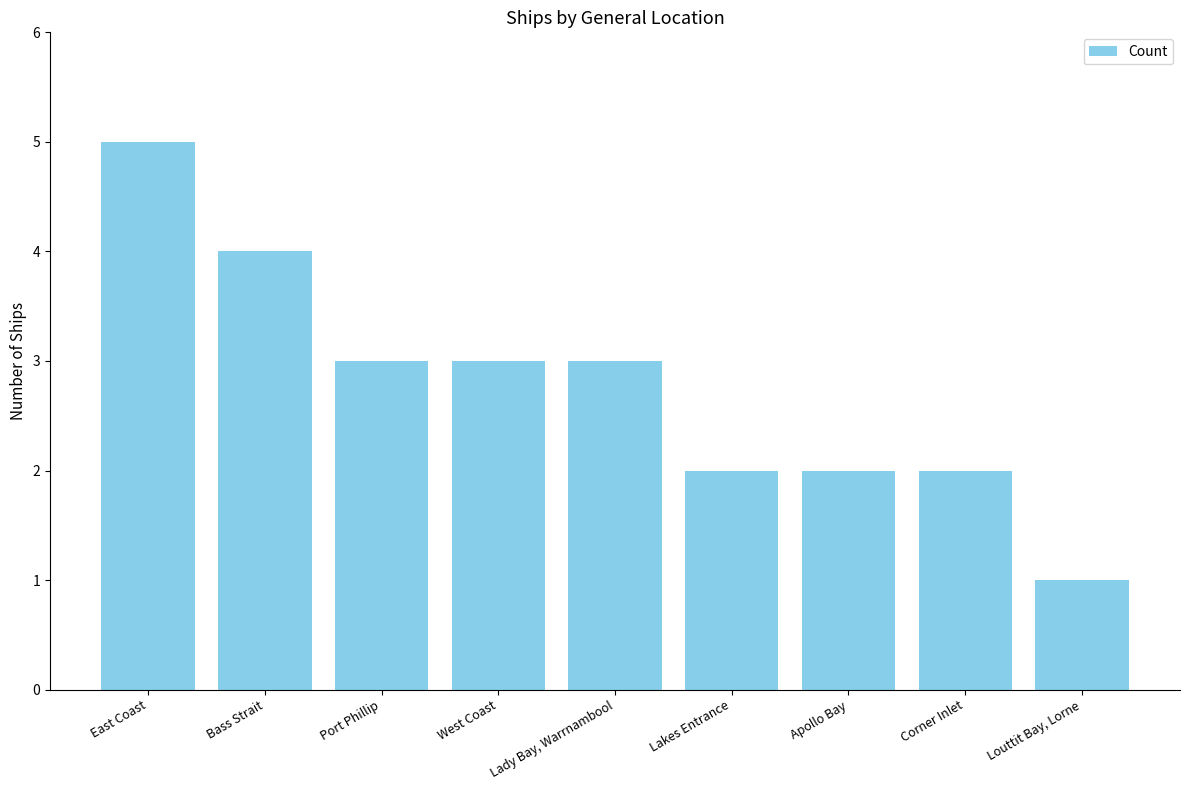

Which has a higher value, East Coast or Corner Inlet?

East Coast